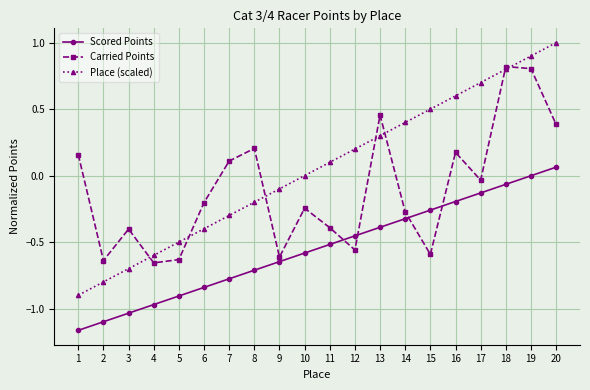

Where do Place (scaled) and Carried Points first cross each other?

3 and 4